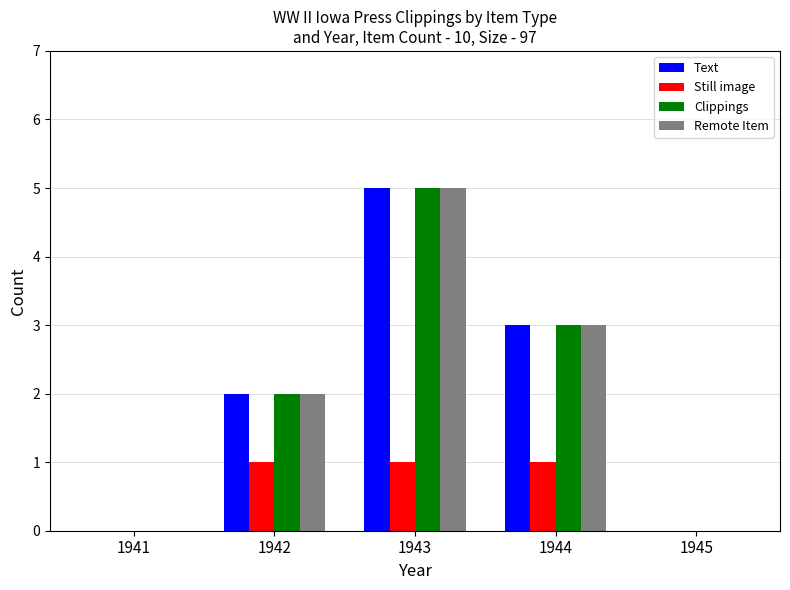

Which label corresponds to the largest value in the chart?

1943